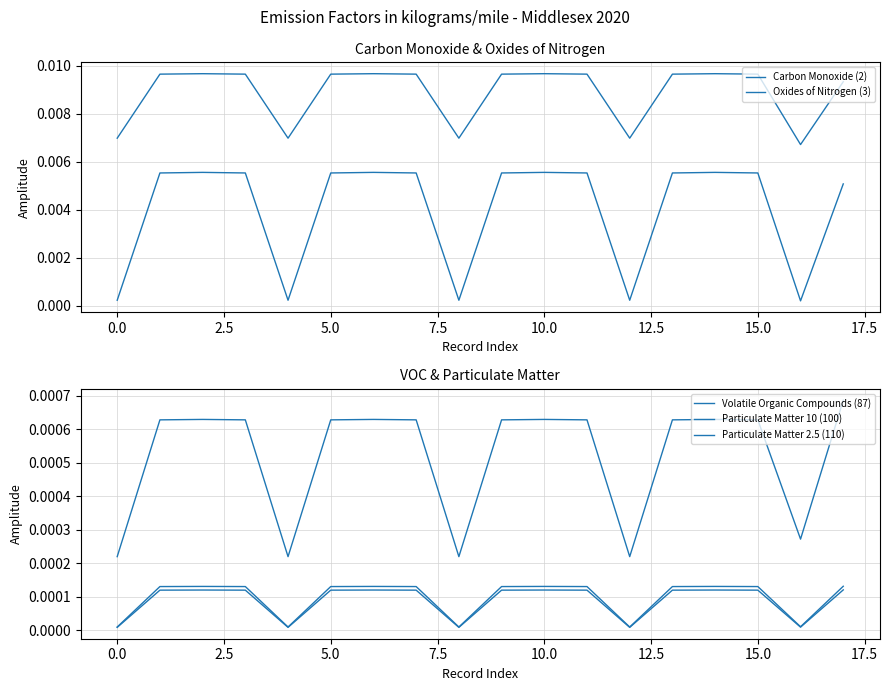

At how many categories does at least one series exceed 0?

18